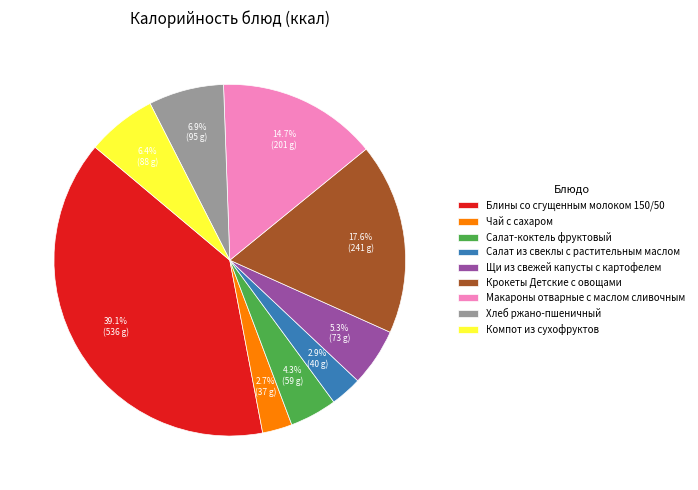

Which category has the biggest portion of the pie?

Блины со сгущенным молоком 150/50